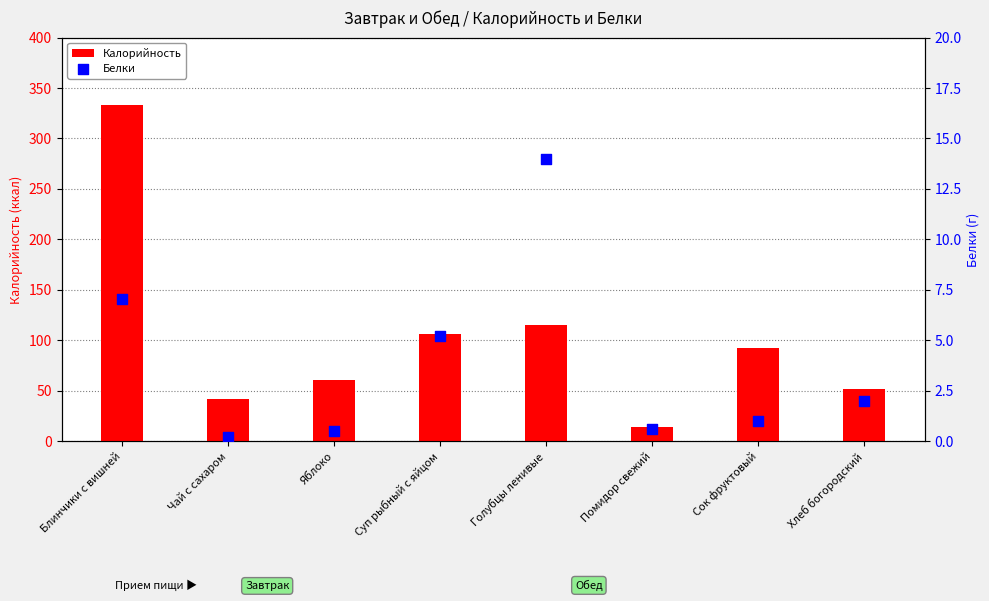

Is the value of Белки at Блинчики с вишней greater than the value of Калорийность at Сок фруктовый?

No